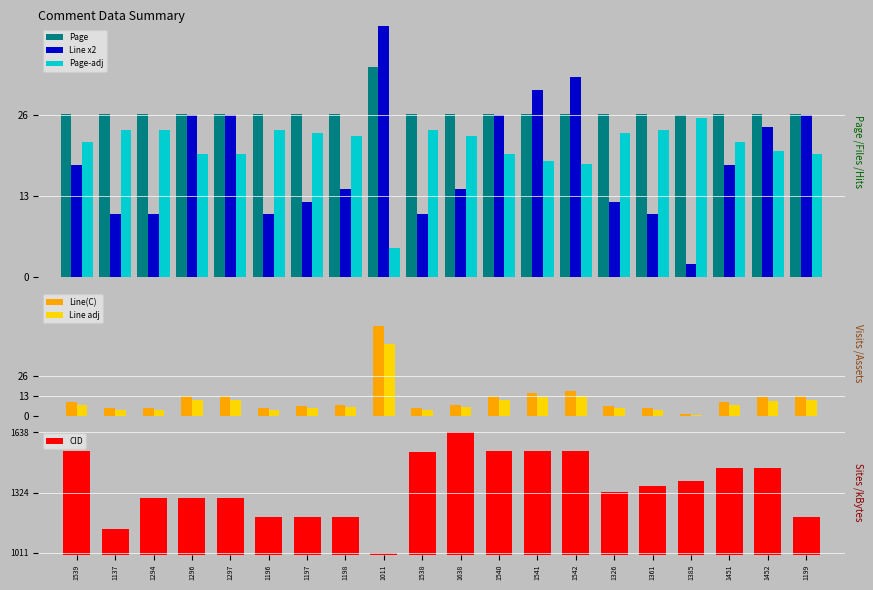

What is the minimum value for Line x2?

2.0